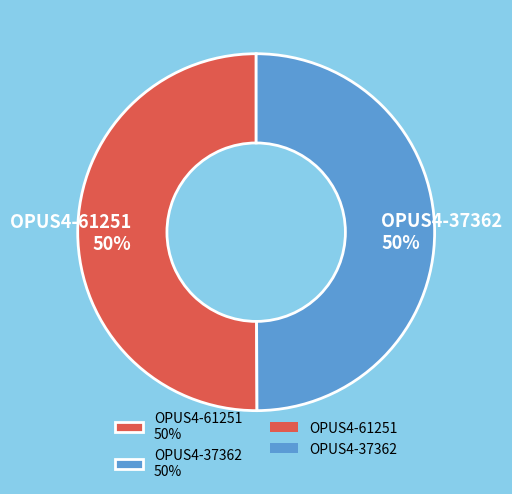

The OPUS4-37362 slice represents 62% of the pie. True or false?

False